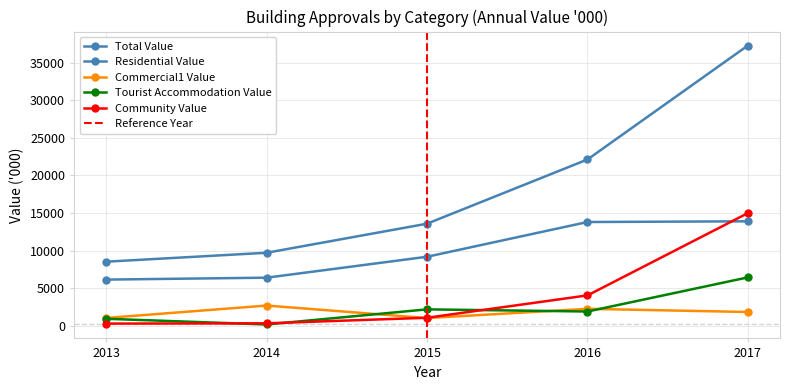

Rank the series at 2016 from lowest to highest value.

Tourist Accommodation Value, Commercial1 Value, Community Value, Residential Value, Total Value